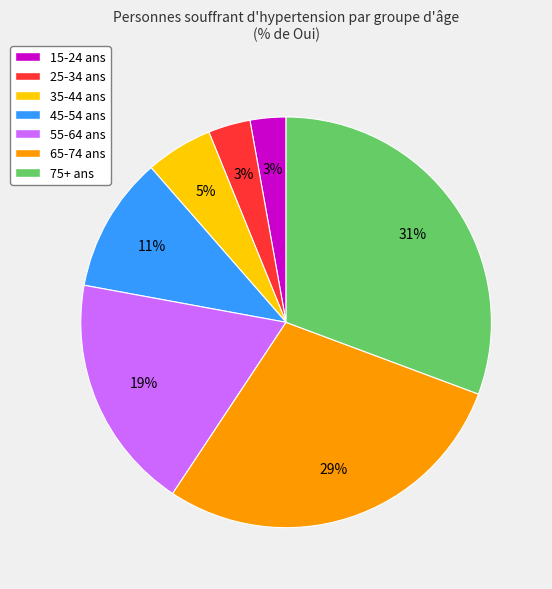

What is the largest slice in the pie chart?

75+ ans